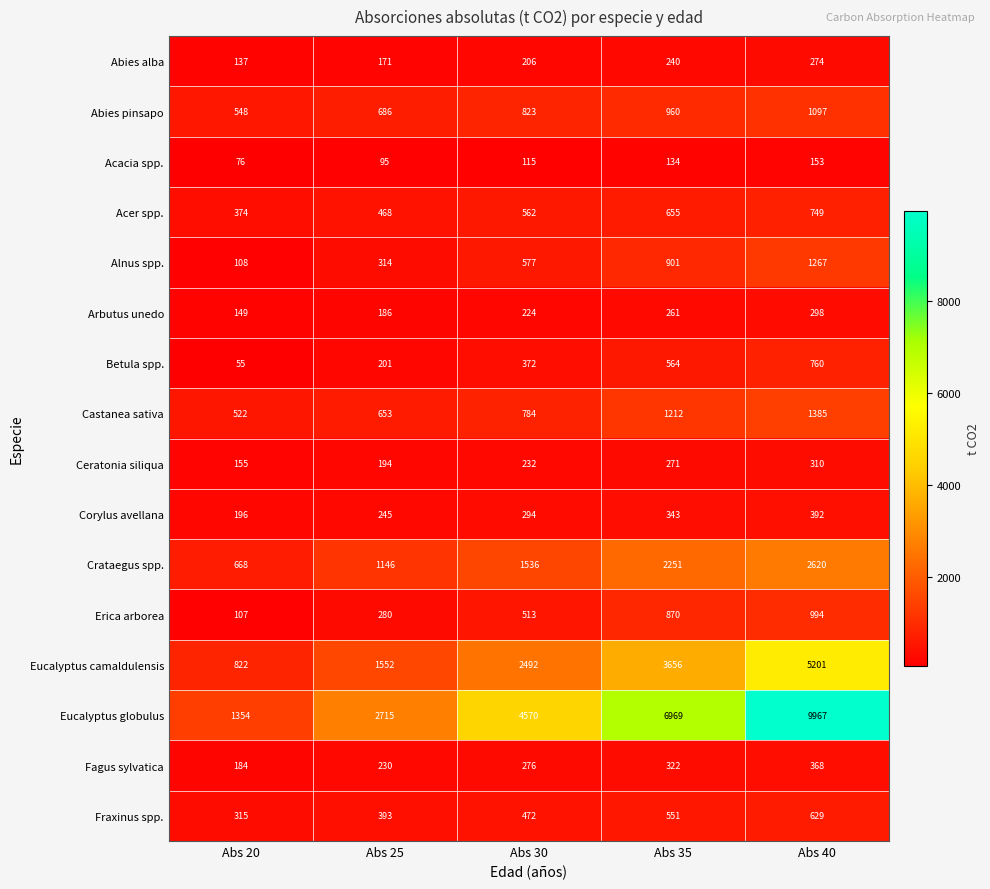

At Abs 20, list the series in order from smallest to largest.

Betula spp., Acacia spp., Erica arborea, Alnus spp., Abies alba, Arbutus unedo, Ceratonia siliqua, Fagus sylvatica, Corylus avellana, Fraxinus spp., Acer spp., Castanea sativa, Abies pinsapo, Crataegus spp., Eucalyptus camaldulensis, Eucalyptus globulus